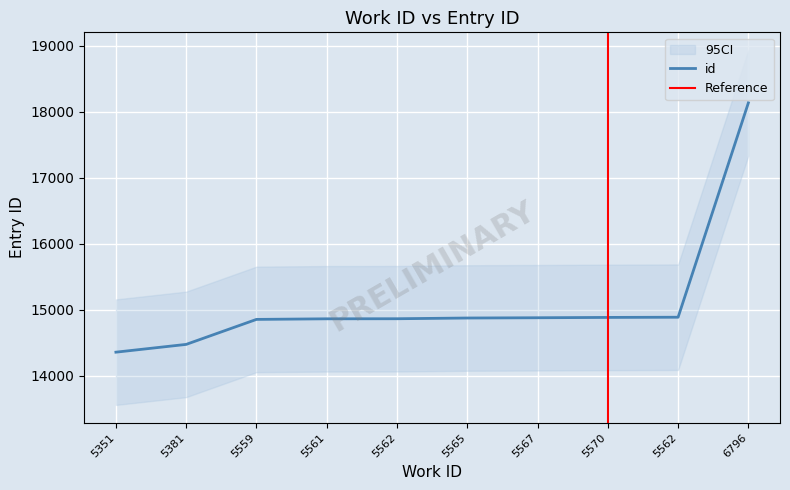

Rank the categories by value from lowest to highest.

5351, 5381, 5559, 5561, 5562, 5565, 5567, 5570, 5562, 6796